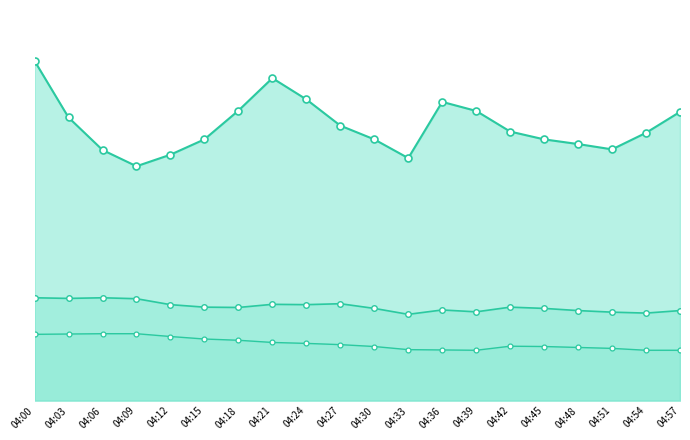

What is the difference between the Mass concentration X1 values at 04:30 and 04:51?

0.1